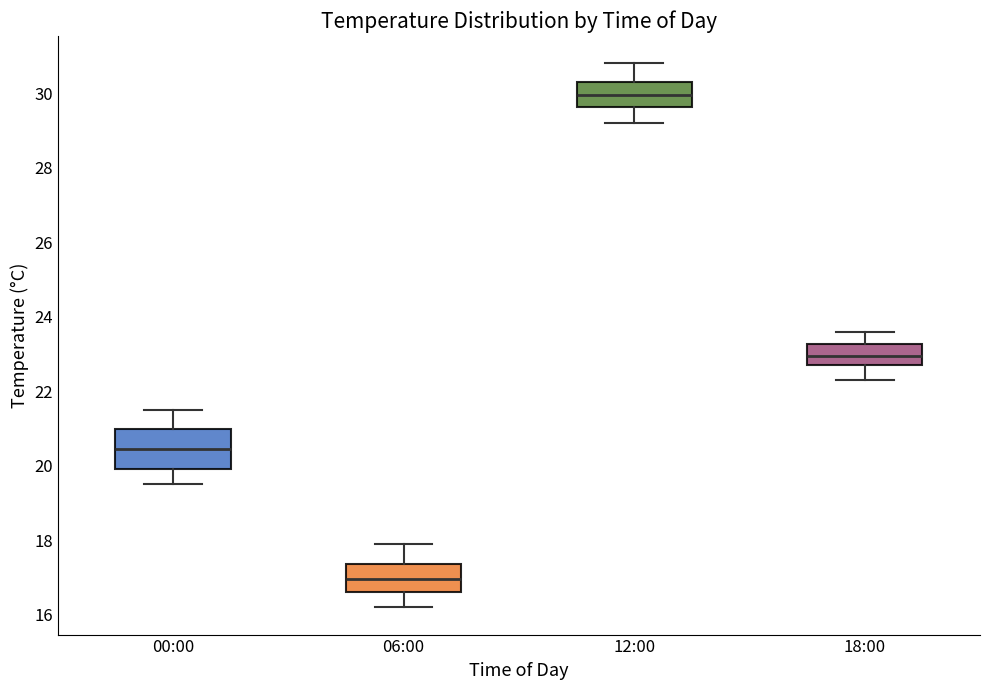

Which box has the highest median line?

12:00